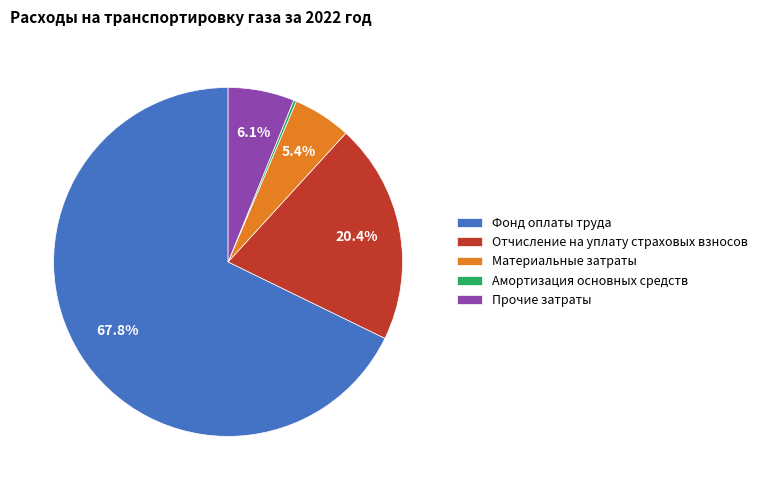

Does any single category account for the majority?

Yes